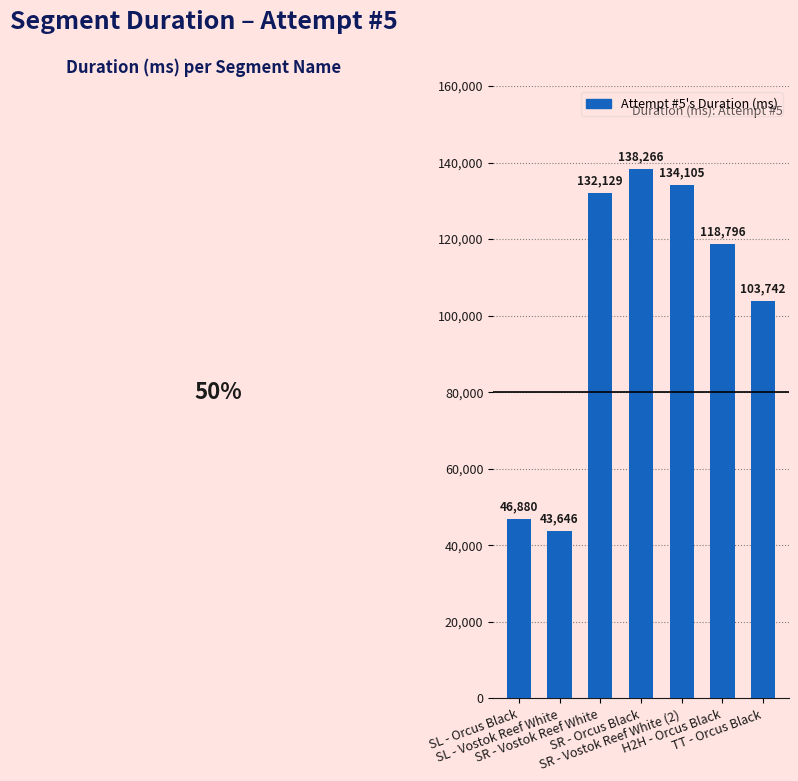

What is the value of the 6th bar from the left?

118796